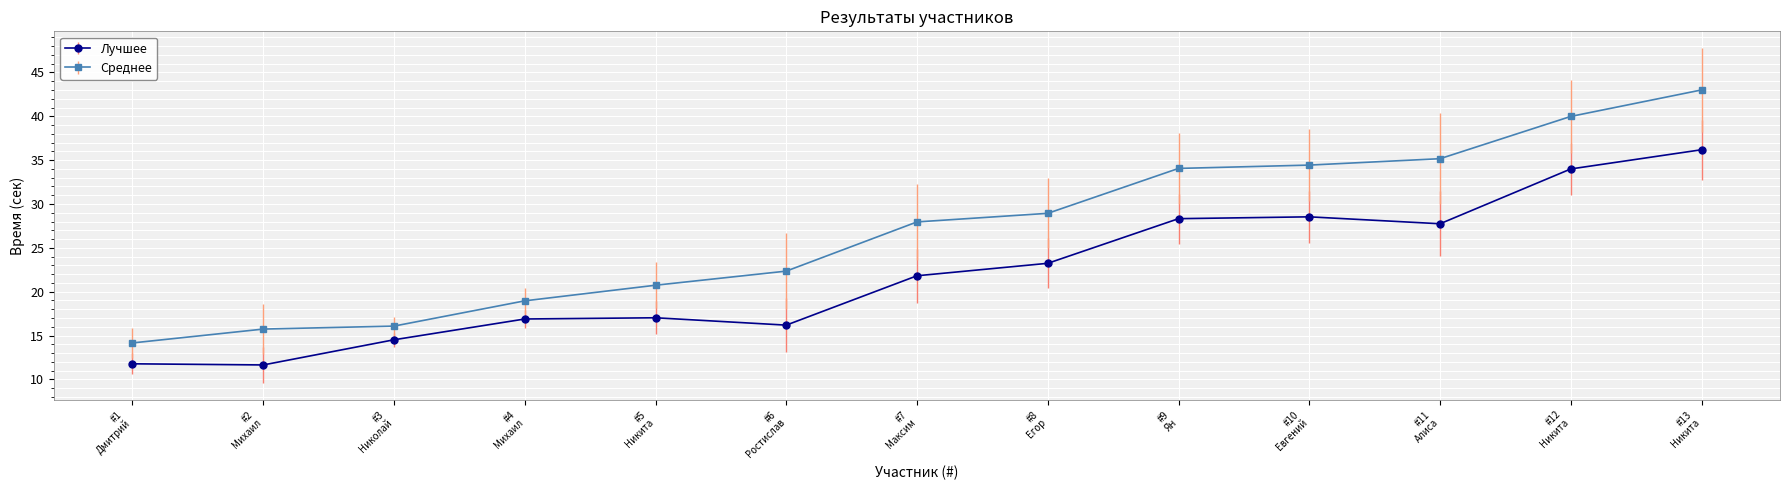

Rank the series by their average value, from lowest to highest.

Лучшее, Среднее